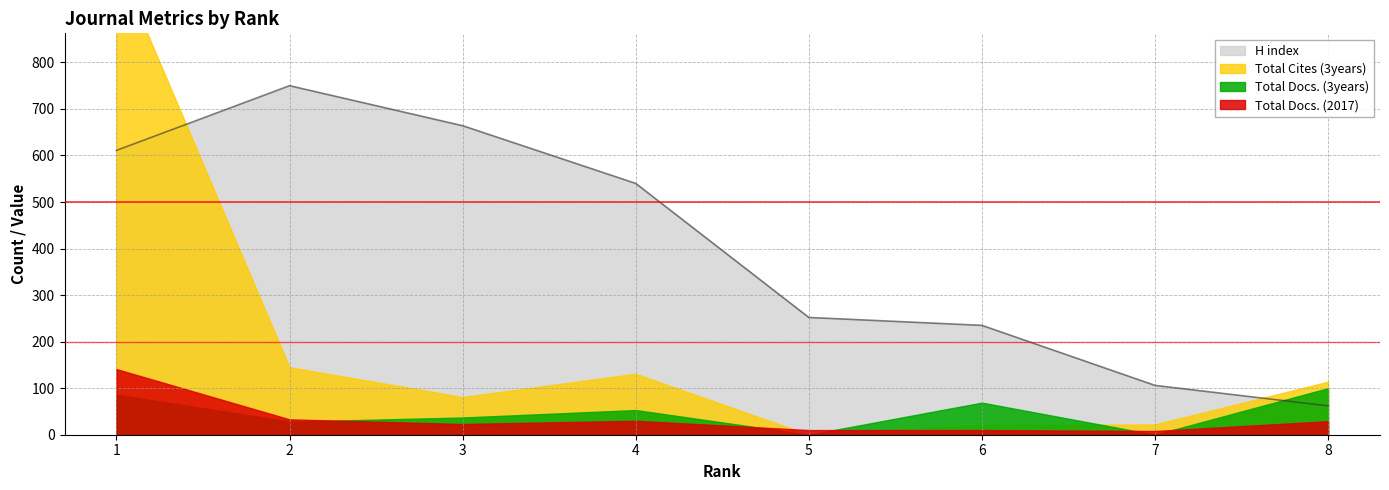

What is the total value across all series at 6?

335